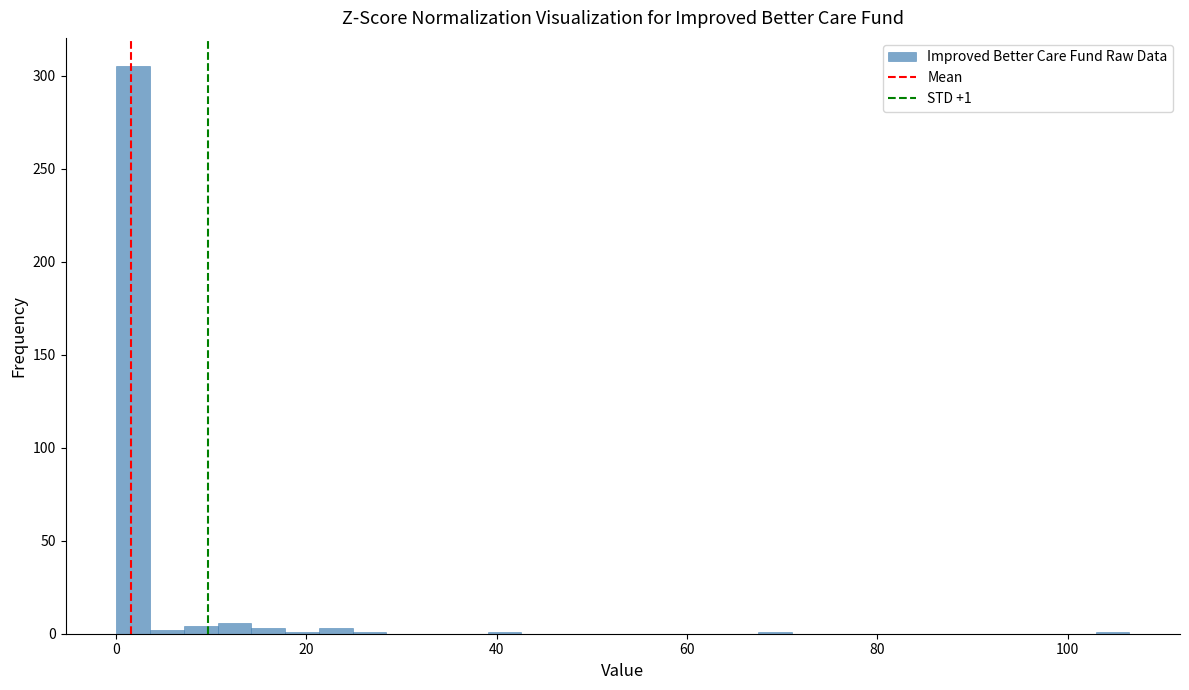

Read against the x-axis, roughly where is the centre of the tallest bar?

2